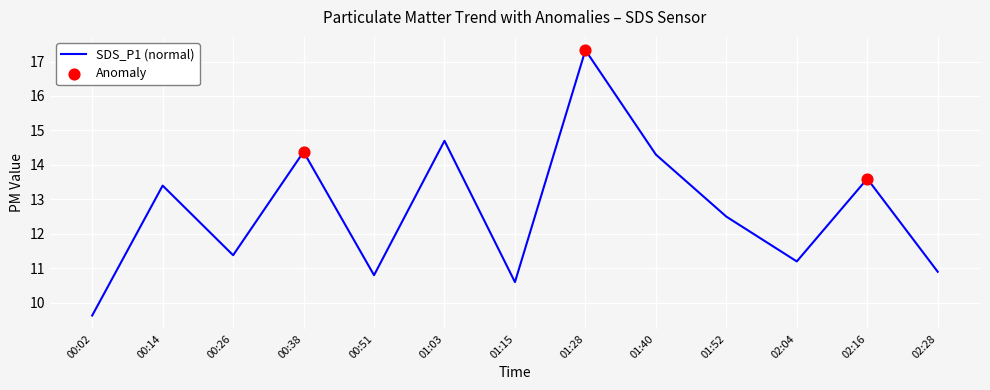

What is the ratio of the value at 02:28 to the value at 00:38?

0.8